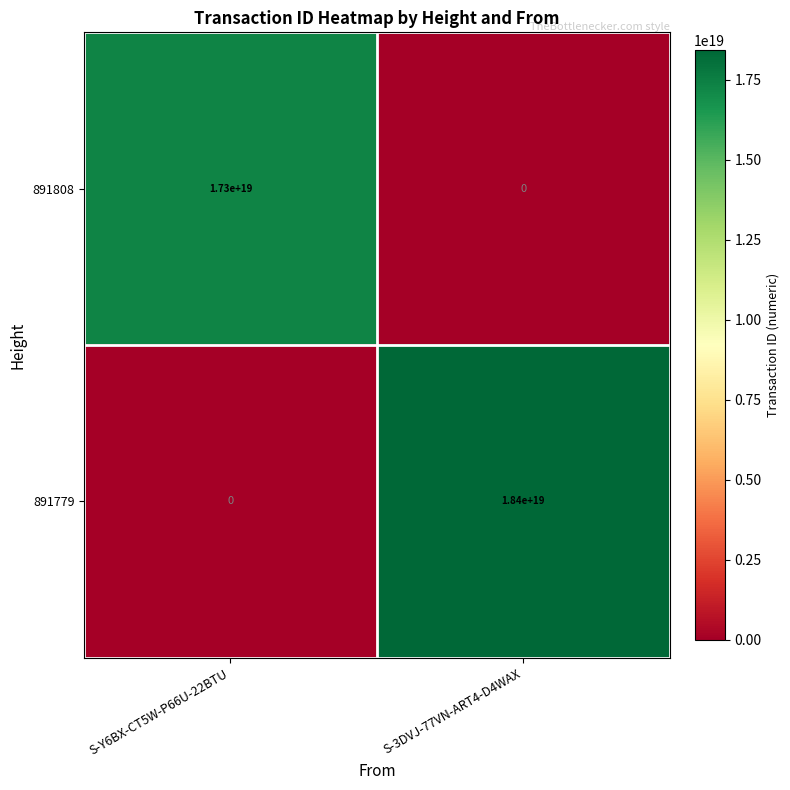

Which series has the largest range (max minus min)?

891779